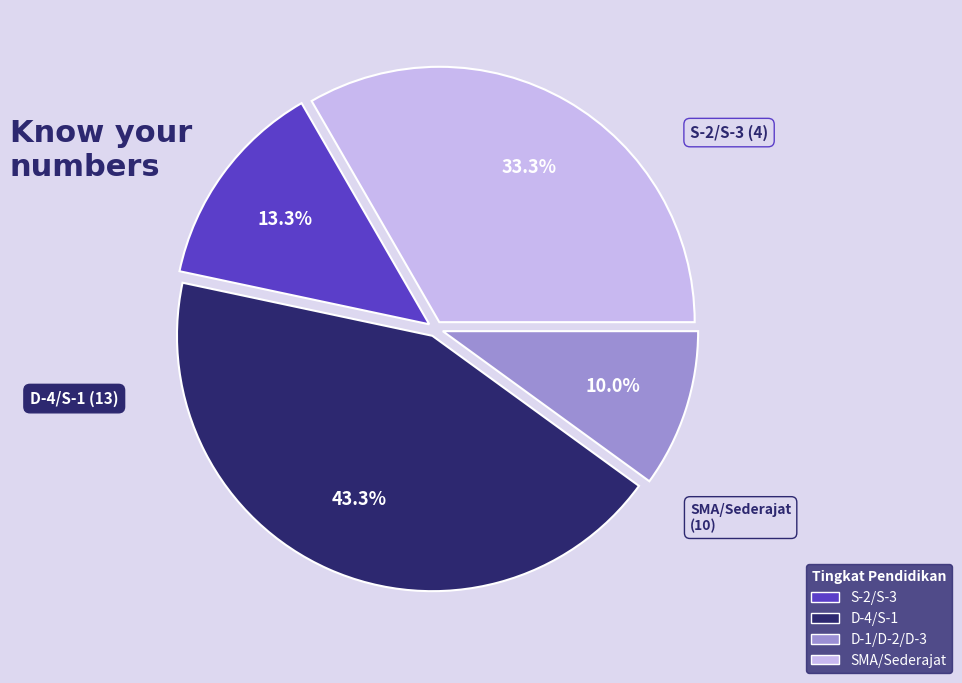

Is there a majority slice in this chart?

No